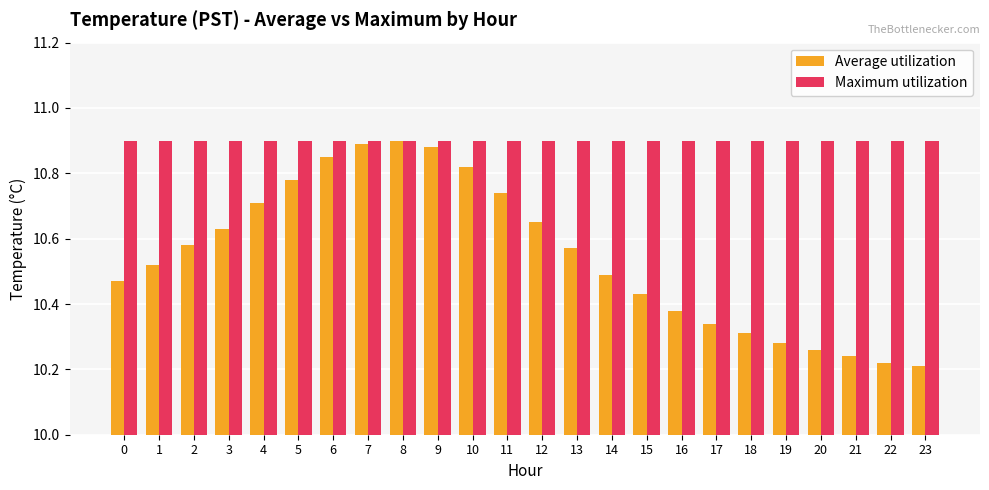

At how many categories does at least one series exceed 10?

24